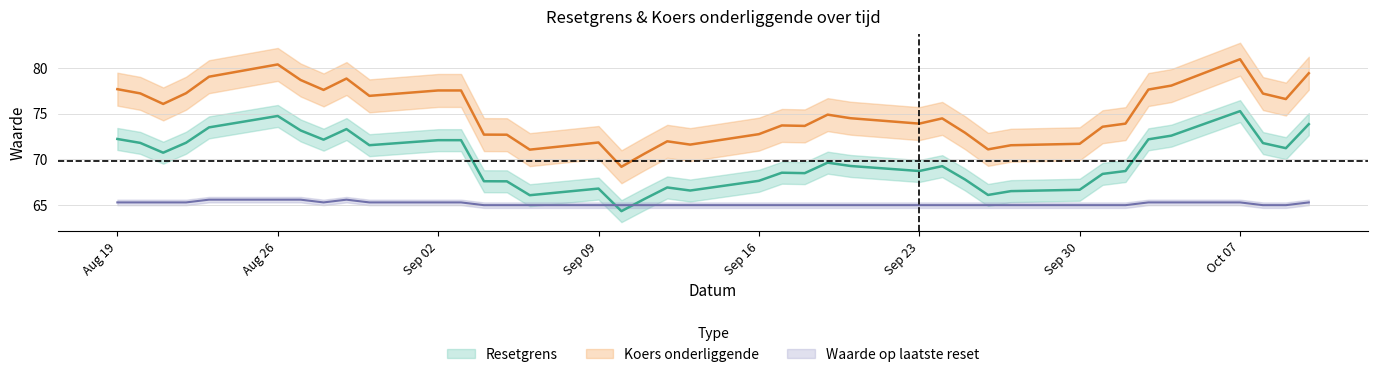

What is the approximate value of Resetgrens at 2024-10-10?

73.8